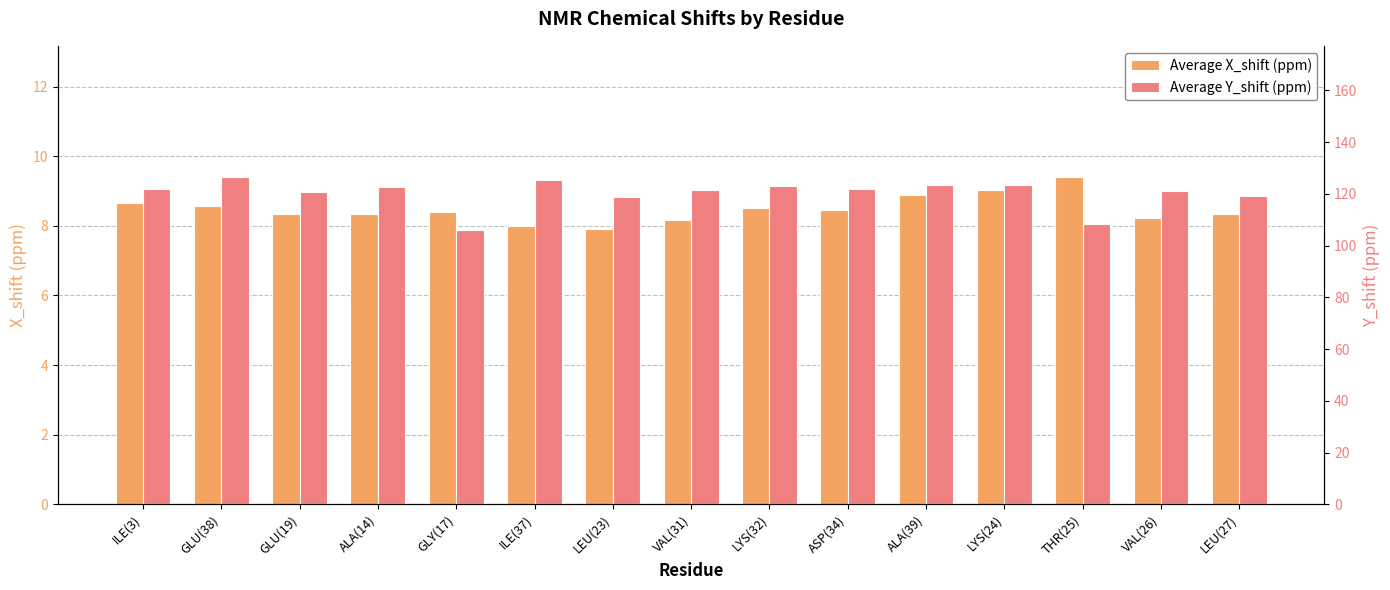

How many data points in Average Y_shift (ppm) are less than 122?

7